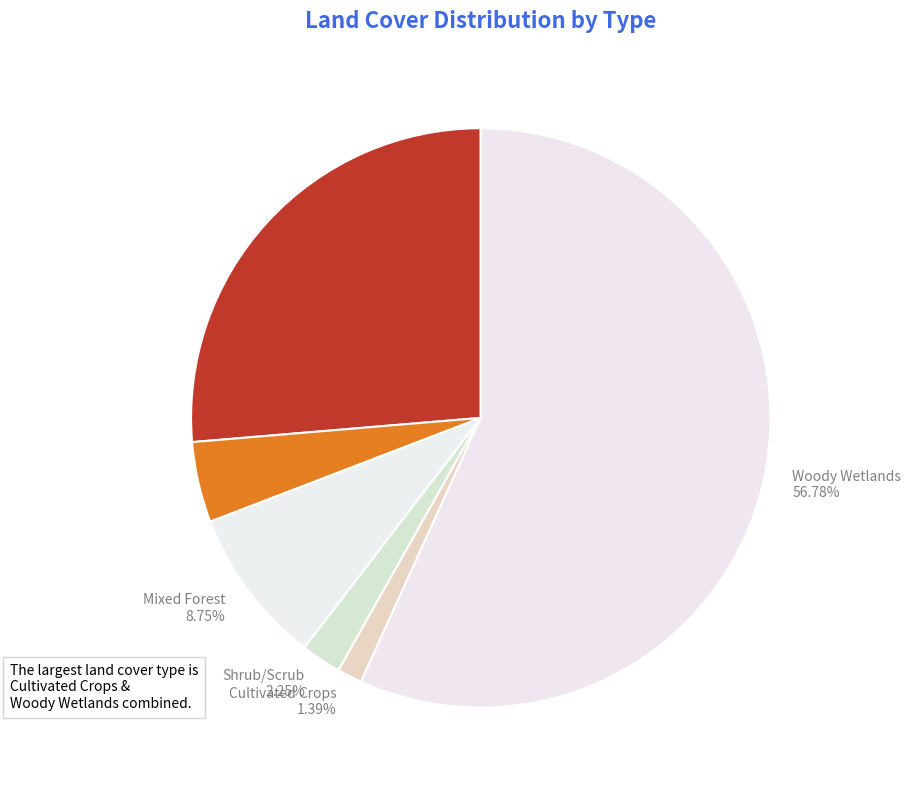

Rank the categories by value from highest to lowest.

Woody Wetlands, Deciduous Forest, Mixed Forest, Evergreen Forest, Shrub/Scrub, Cultivated Crops